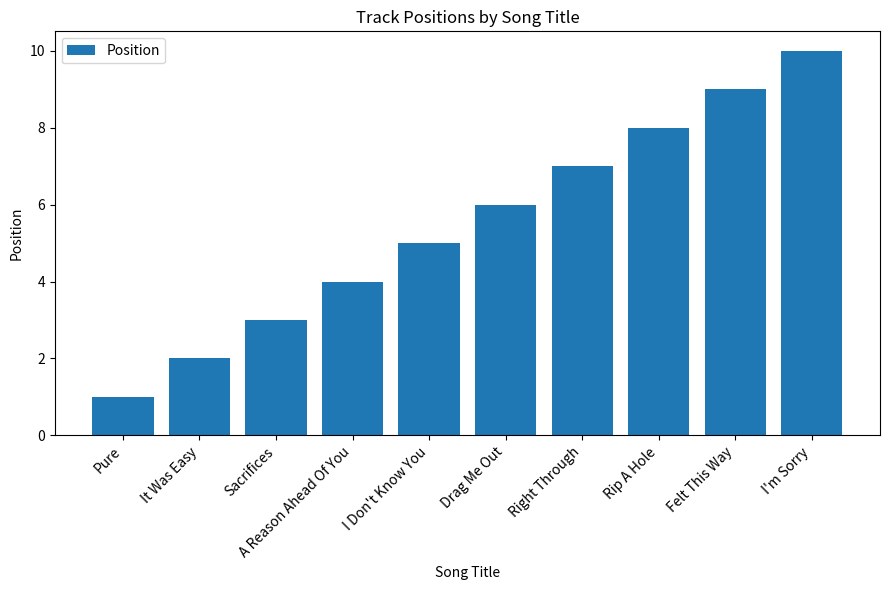

True or false: the data shows 2 at It Was Easy.

True